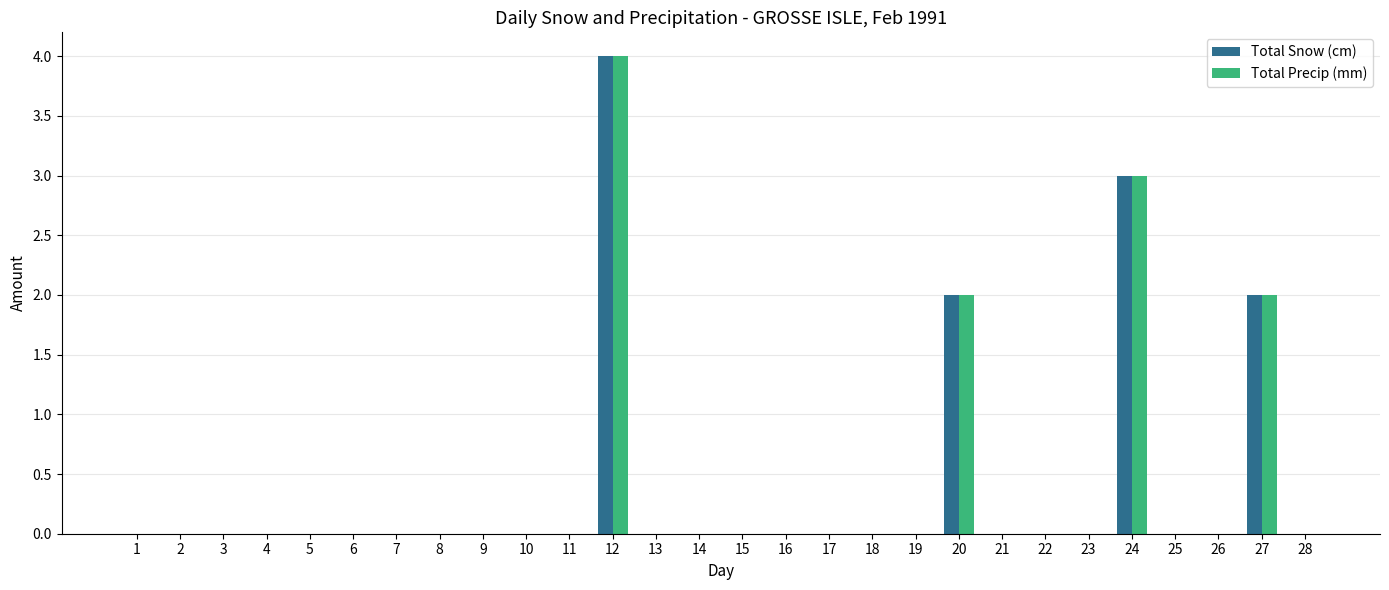

Is the value of Total Precip (mm) at 27 greater than the value of Total Snow (cm) at 1?

Yes